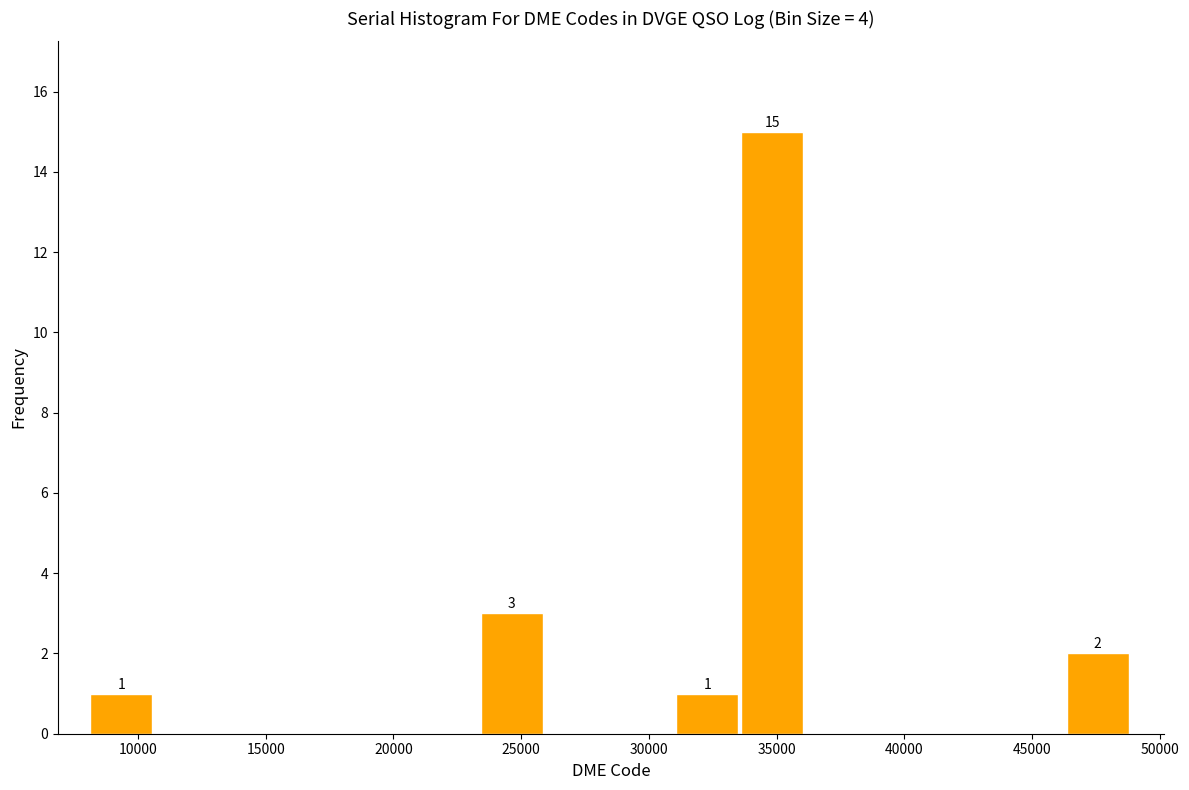

Which range on the x-axis has the tallest bar?

33500 to 36000